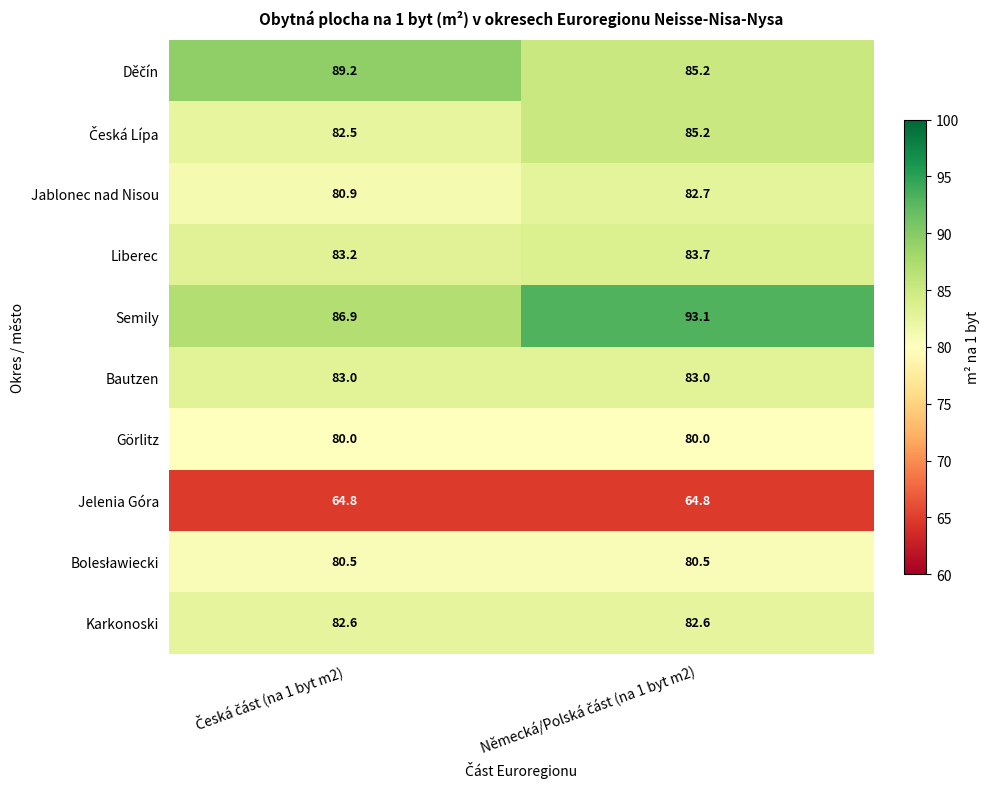

What is the maximum value shown in the chart?

93.1